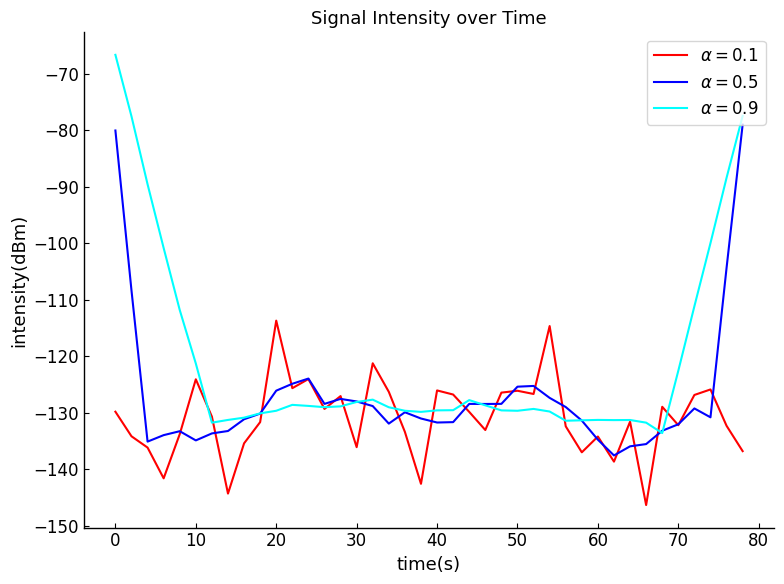

What is the smallest value displayed?

-146.4